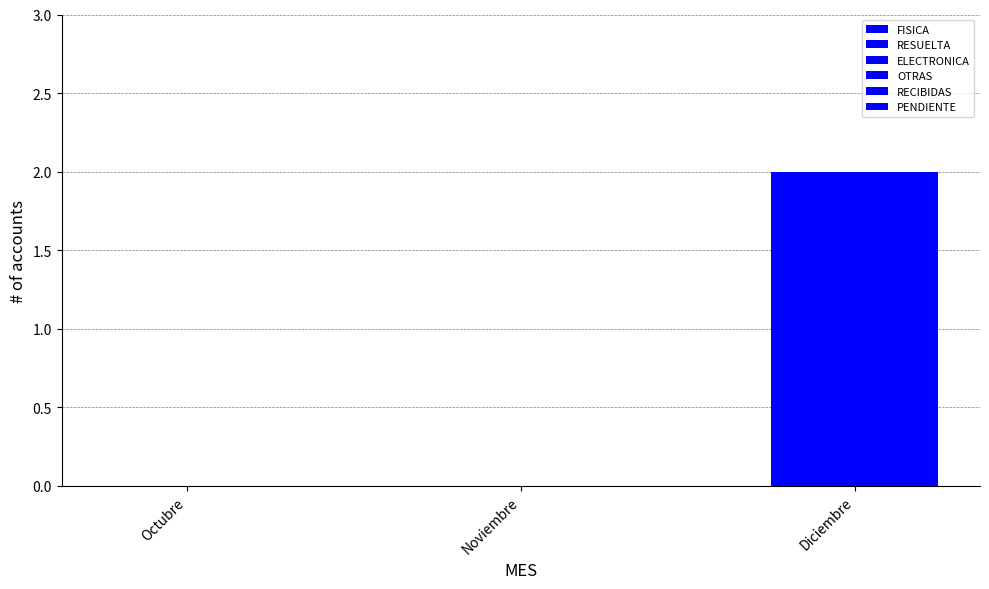

Does the chart contain stacked bars?

Yes